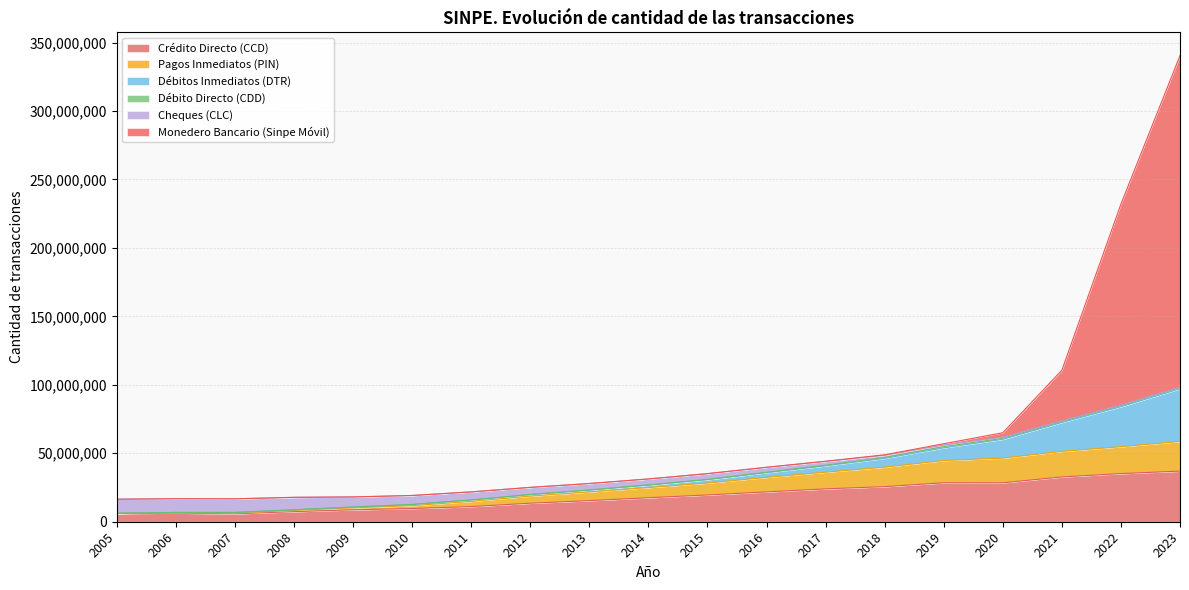

At which category does Monedero Bancario (Sinpe Móvil) reach its first local valley?

2007